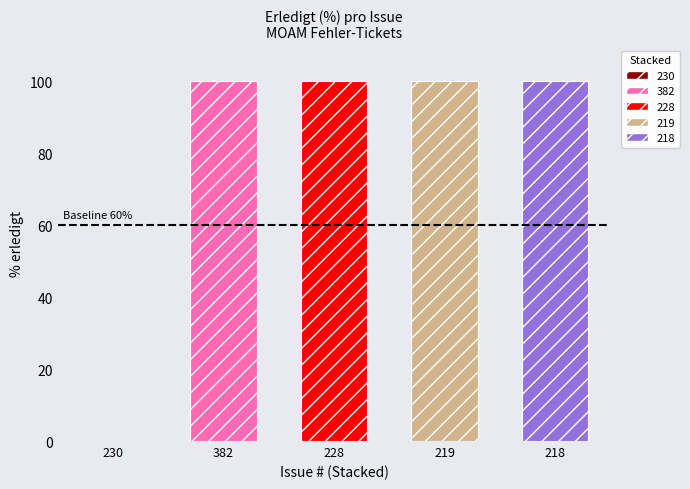

What is the maximum value shown in the chart?

100